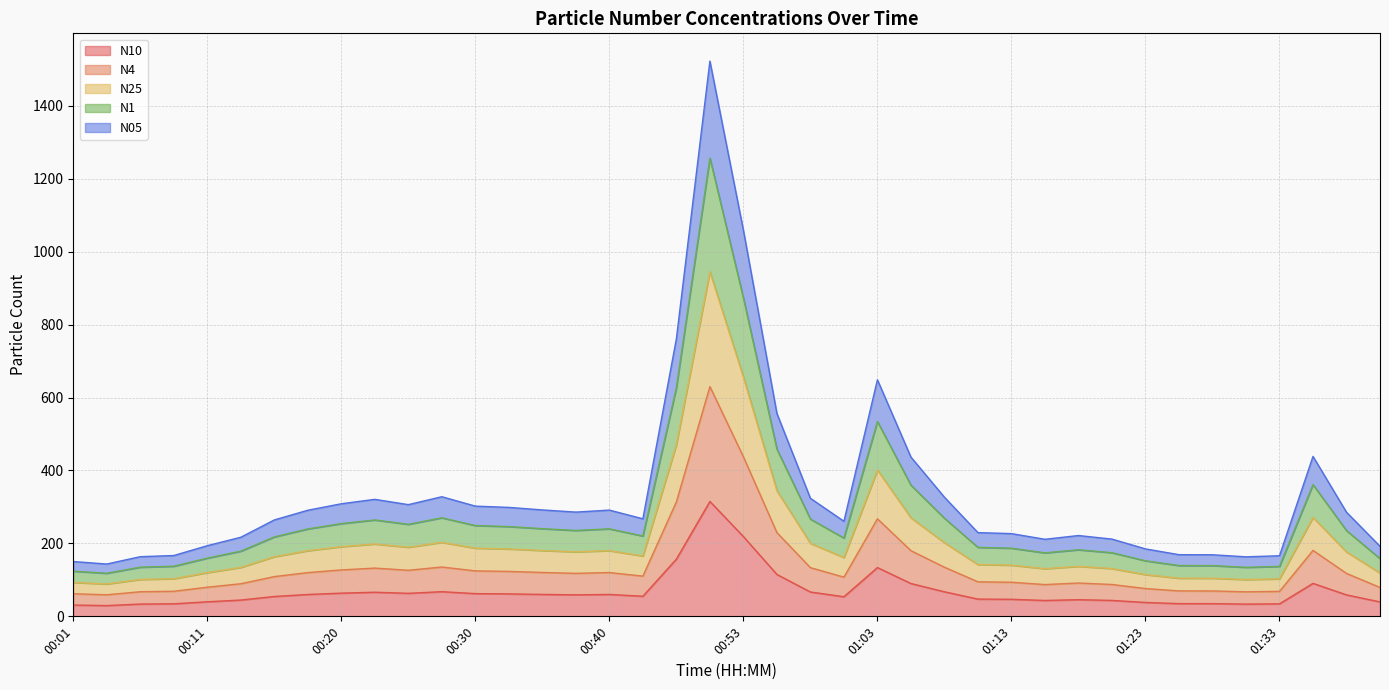

What is the total value across all series at 01:03?

648.6